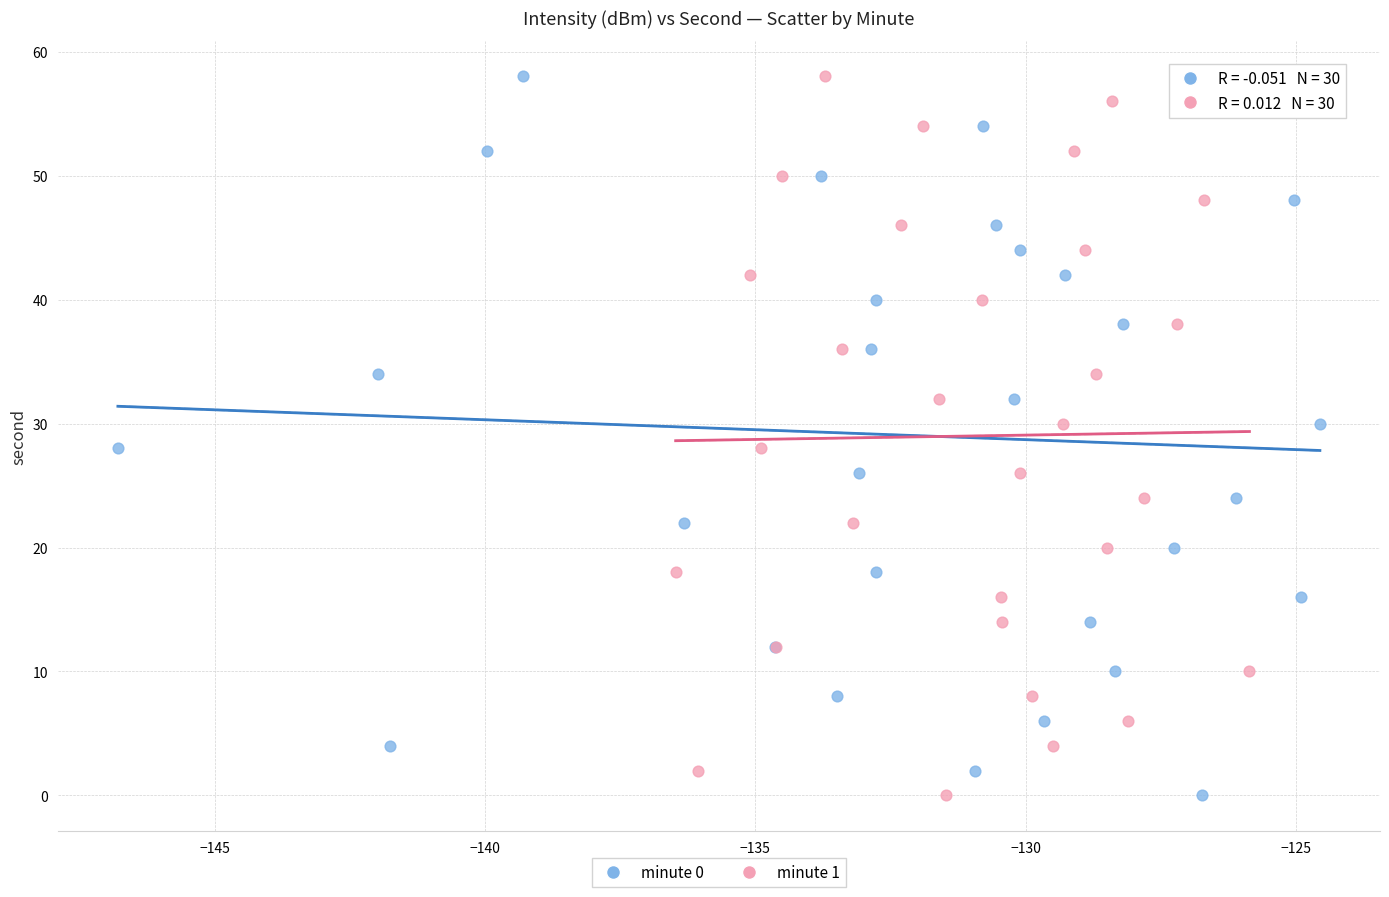

What are all the series names shown in the legend?

minute 0, minute 1